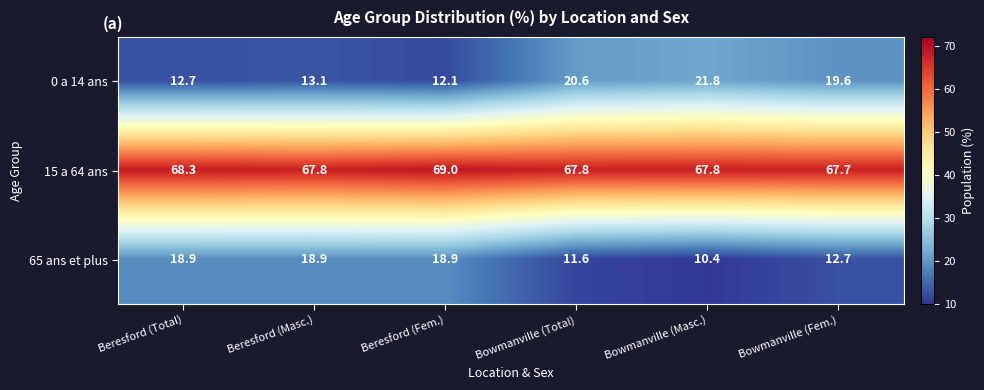

What is the difference between the second highest and minimum values in the 65 ans et plus series?

8.5